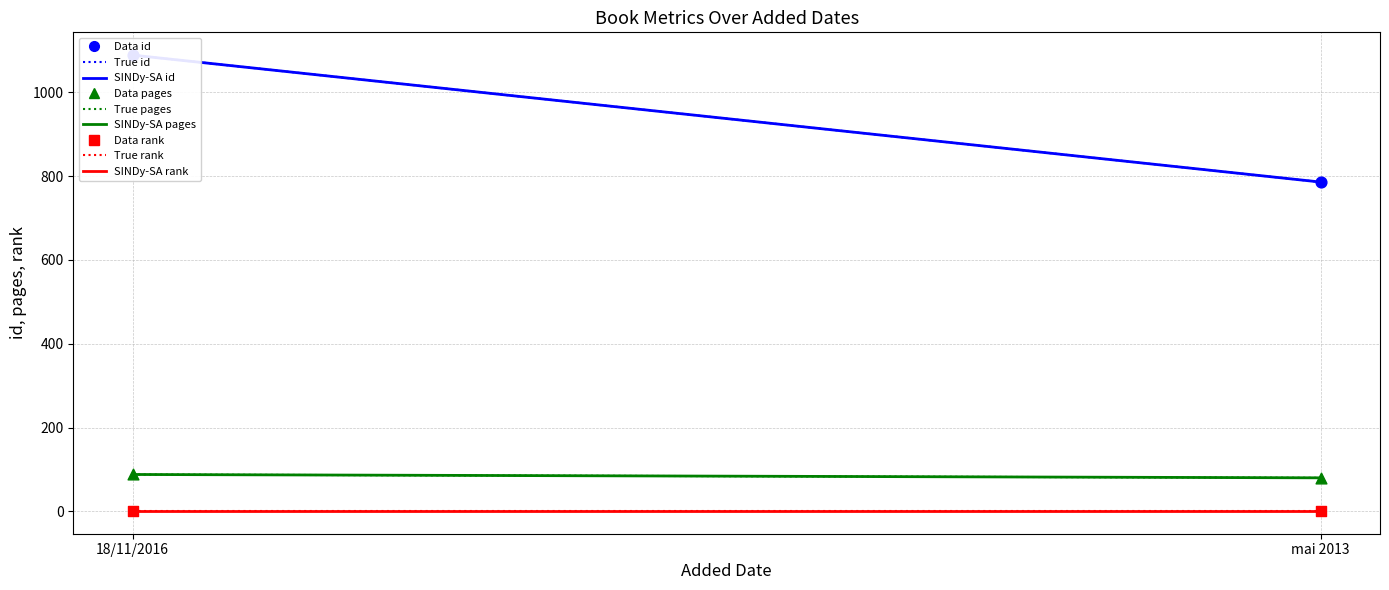

Which series reaches the minimum Y coordinate?

rank